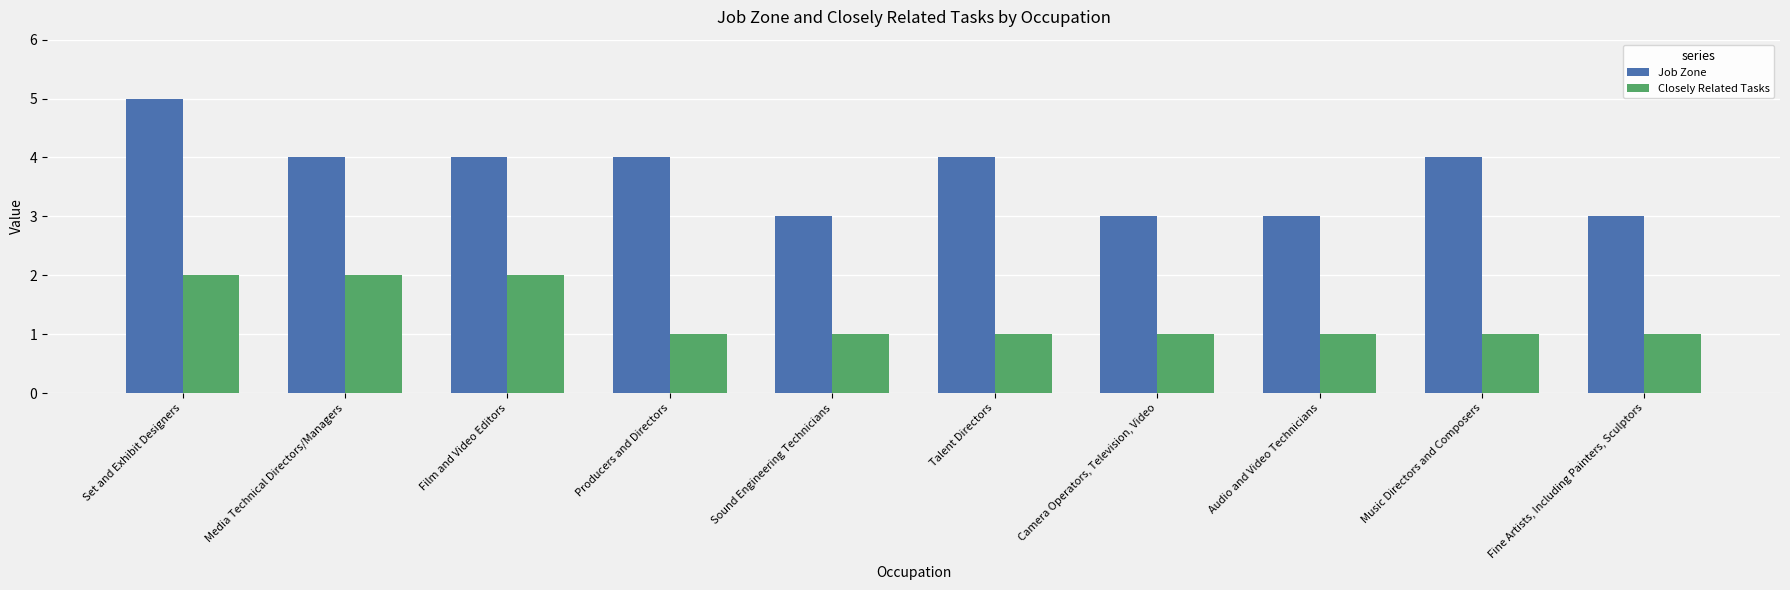

Reading left to right, list all the values displayed in this chart.

Job Zone: Set and Exhibit Designers=5	Media Technical Directors/Managers=4	Film and Video Editors=4	Producers and Directors=4	Sound Engineering Technicians=3	Talent Directors=4	Camera Operators, Television, Video=3	Audio and Video Technicians=3	Music Directors and Composers=4	Fine Artists, Including Painters, Sculptors=3
Closely Related Tasks: Set and Exhibit Designers=2	Media Technical Directors/Managers=2	Film and Video Editors=2	Producers and Directors=1	Sound Engineering Technicians=1	Talent Directors=1	Camera Operators, Television, Video=1	Audio and Video Technicians=1	Music Directors and Composers=1	Fine Artists, Including Painters, Sculptors=1